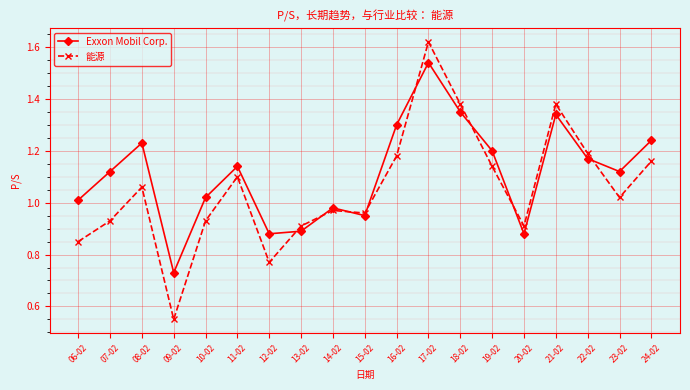

What is the label of the 5th point from the left?

10-02